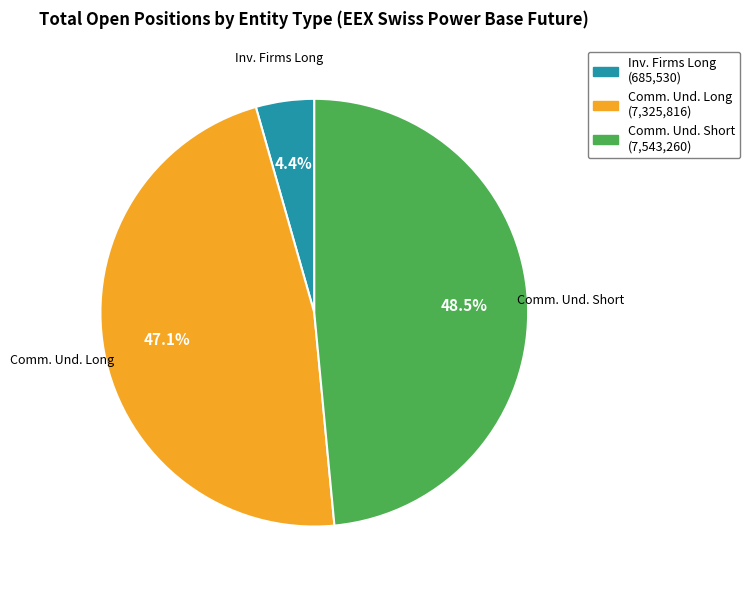

Rank the categories by value from highest to lowest.

Comm. Und. Short, Comm. Und. Long, Inv. Firms Long